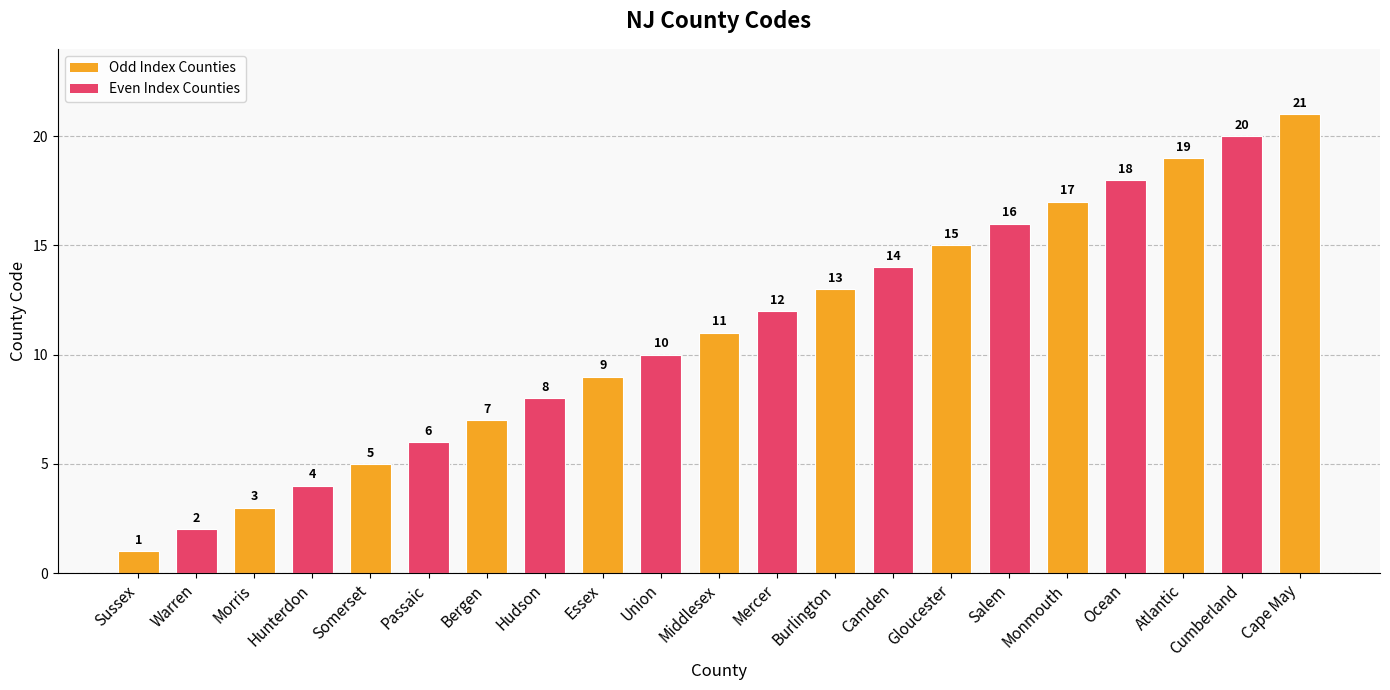

The chart shows a value of 14 at Camden. True or false?

True